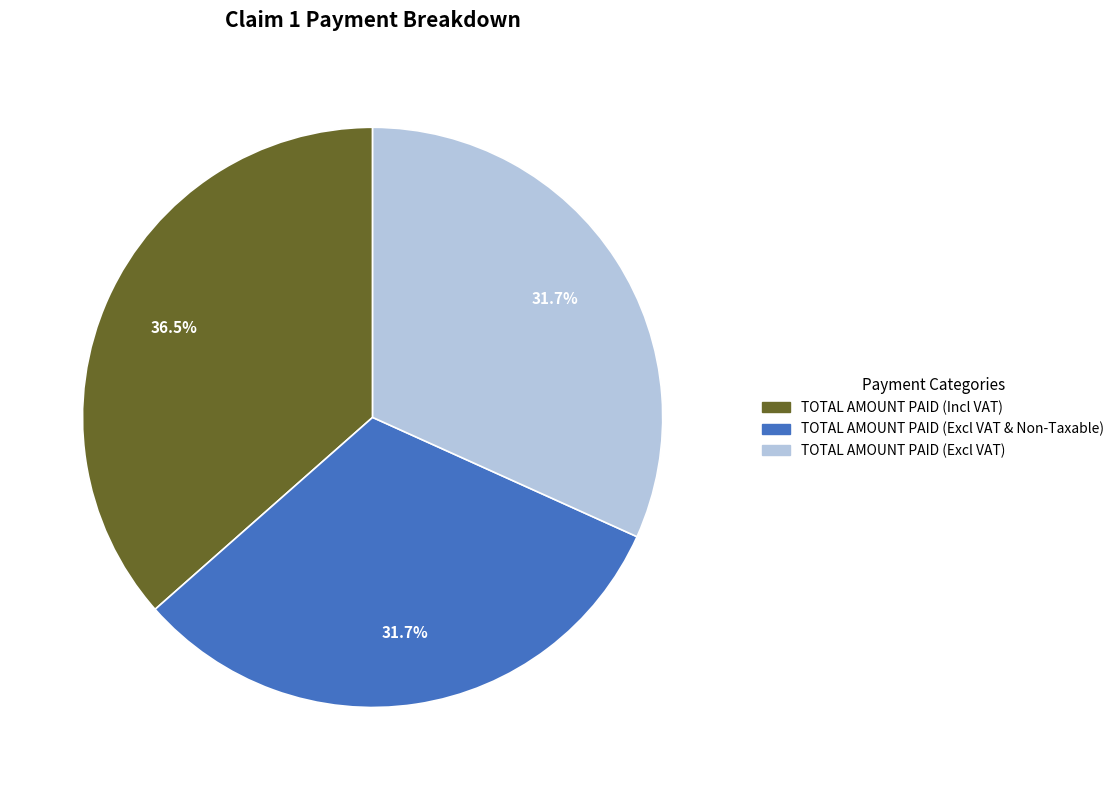

What portion of the pie excludes TOTAL AMOUNT PAID (Excl VAT & Non-Taxable)?

68.3%